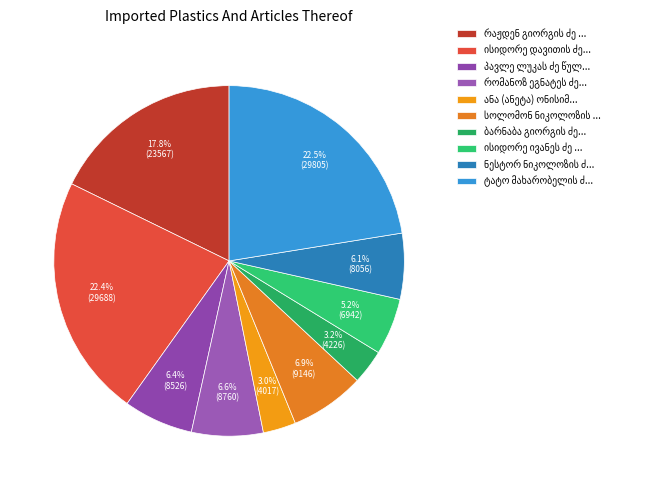

How many slices are in this pie chart?

10